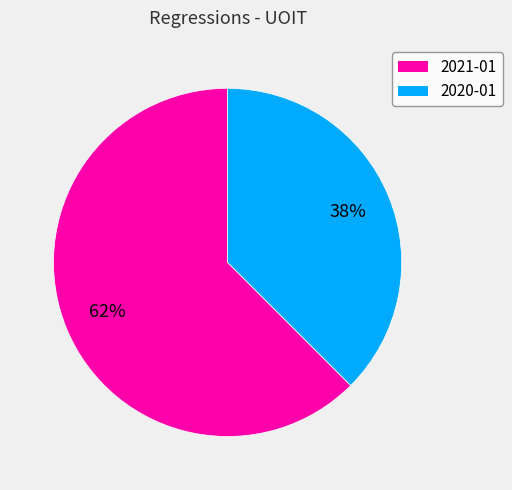

Count the number of slices in the pie.

2